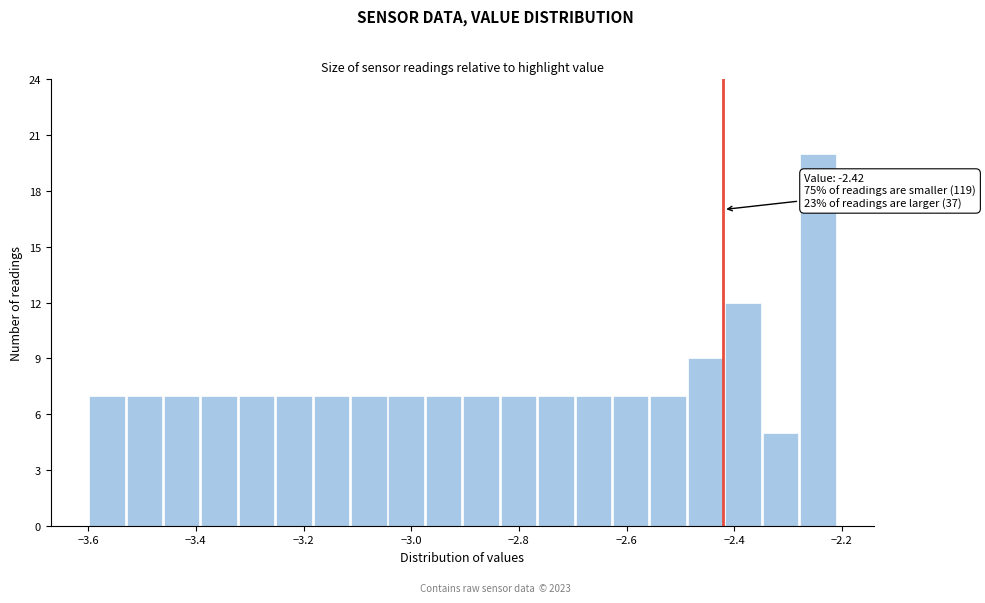

Around what value on the x-axis is the tallest bar? Give the approximate position of its centre, as read against the axis.

-2.24